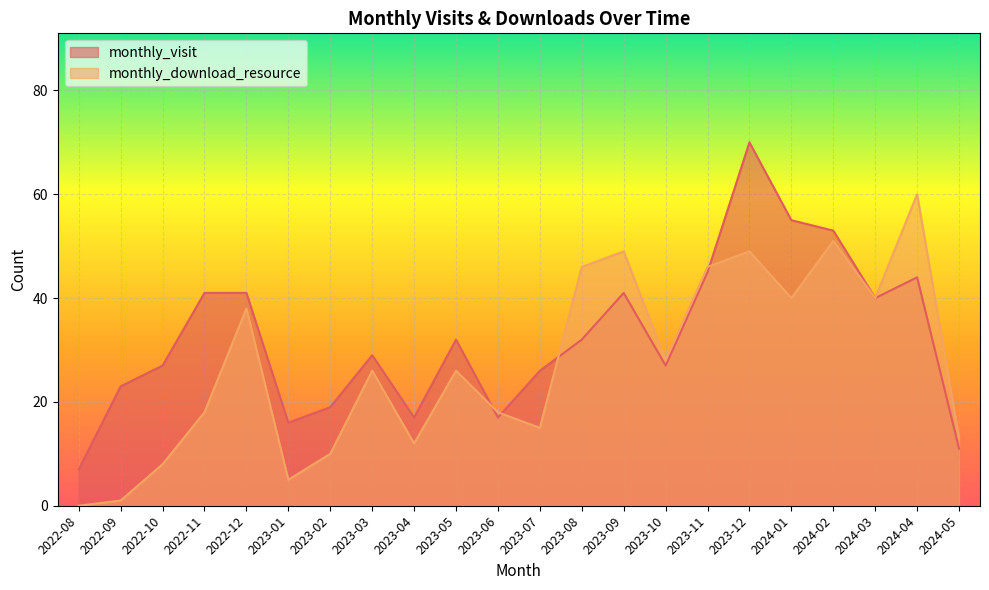

What is the lowest value of the monthly_visit series?

7